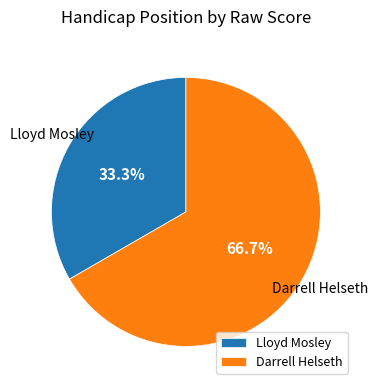

The Darrell Helseth slice represents 67% of the pie. True or false?

True